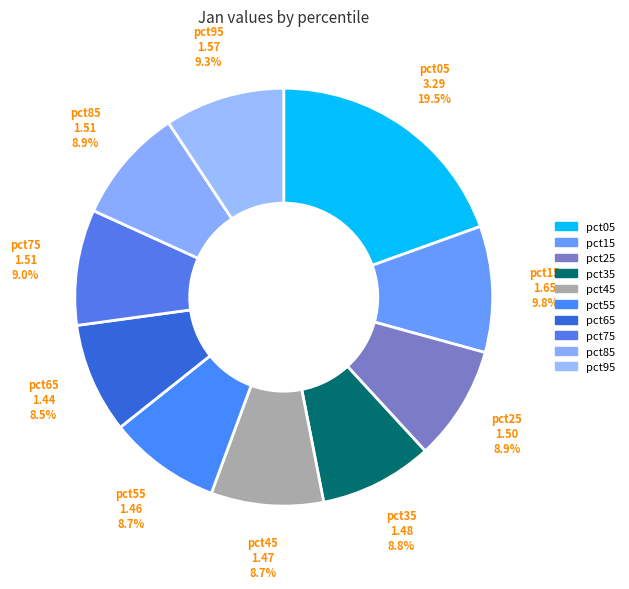

To the nearest percent, what is the average slice percentage?

10%